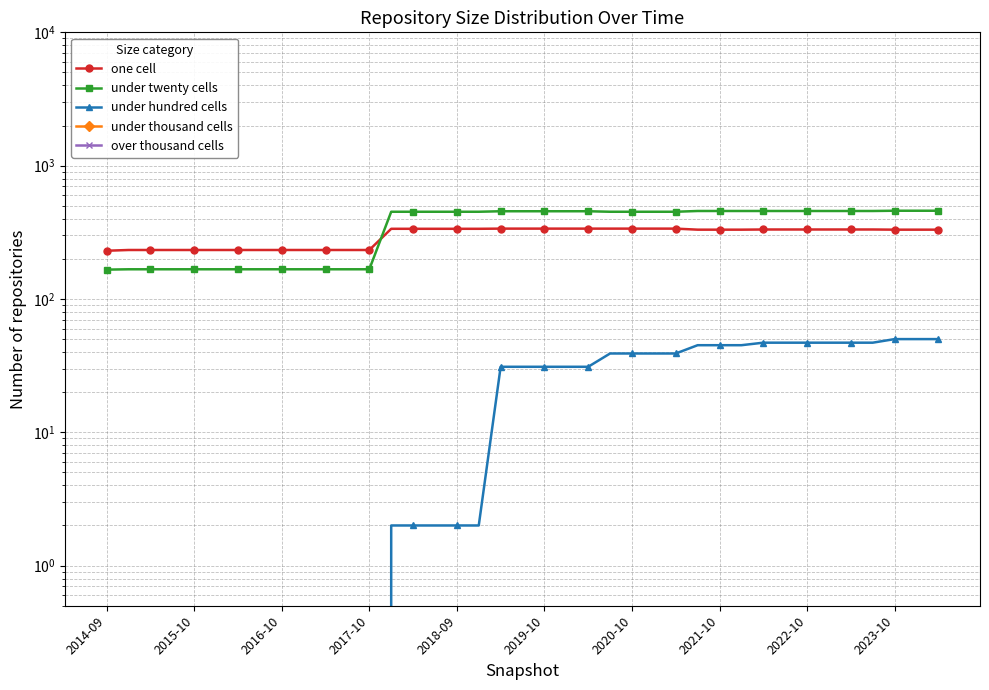

What are all the series names shown in the legend?

one cell, under twenty cells, under hundred cells, under thousand cells, over thousand cells